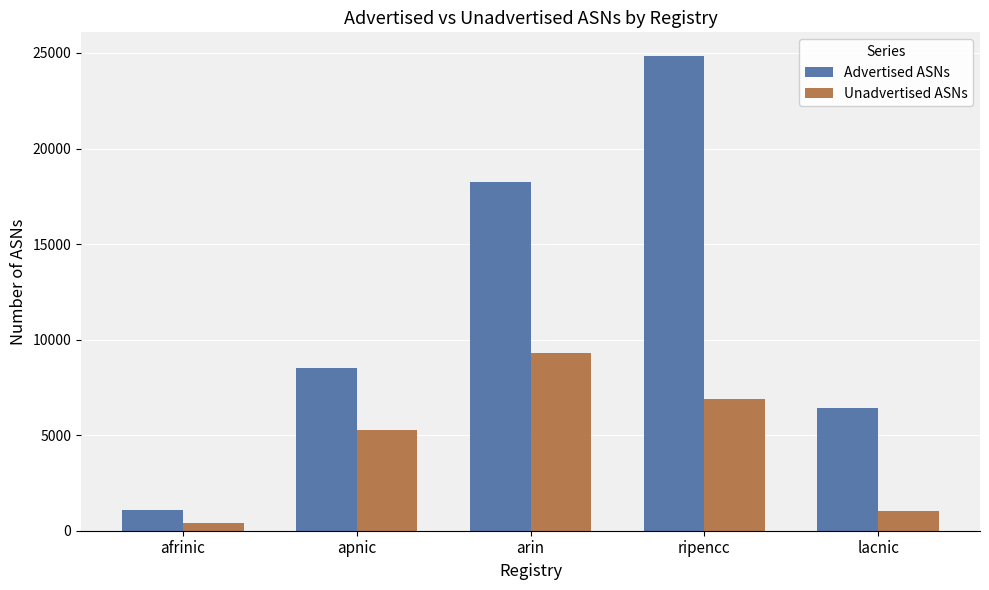

What is the difference between the second highest and minimum values in the Advertised ASNs series?

17146